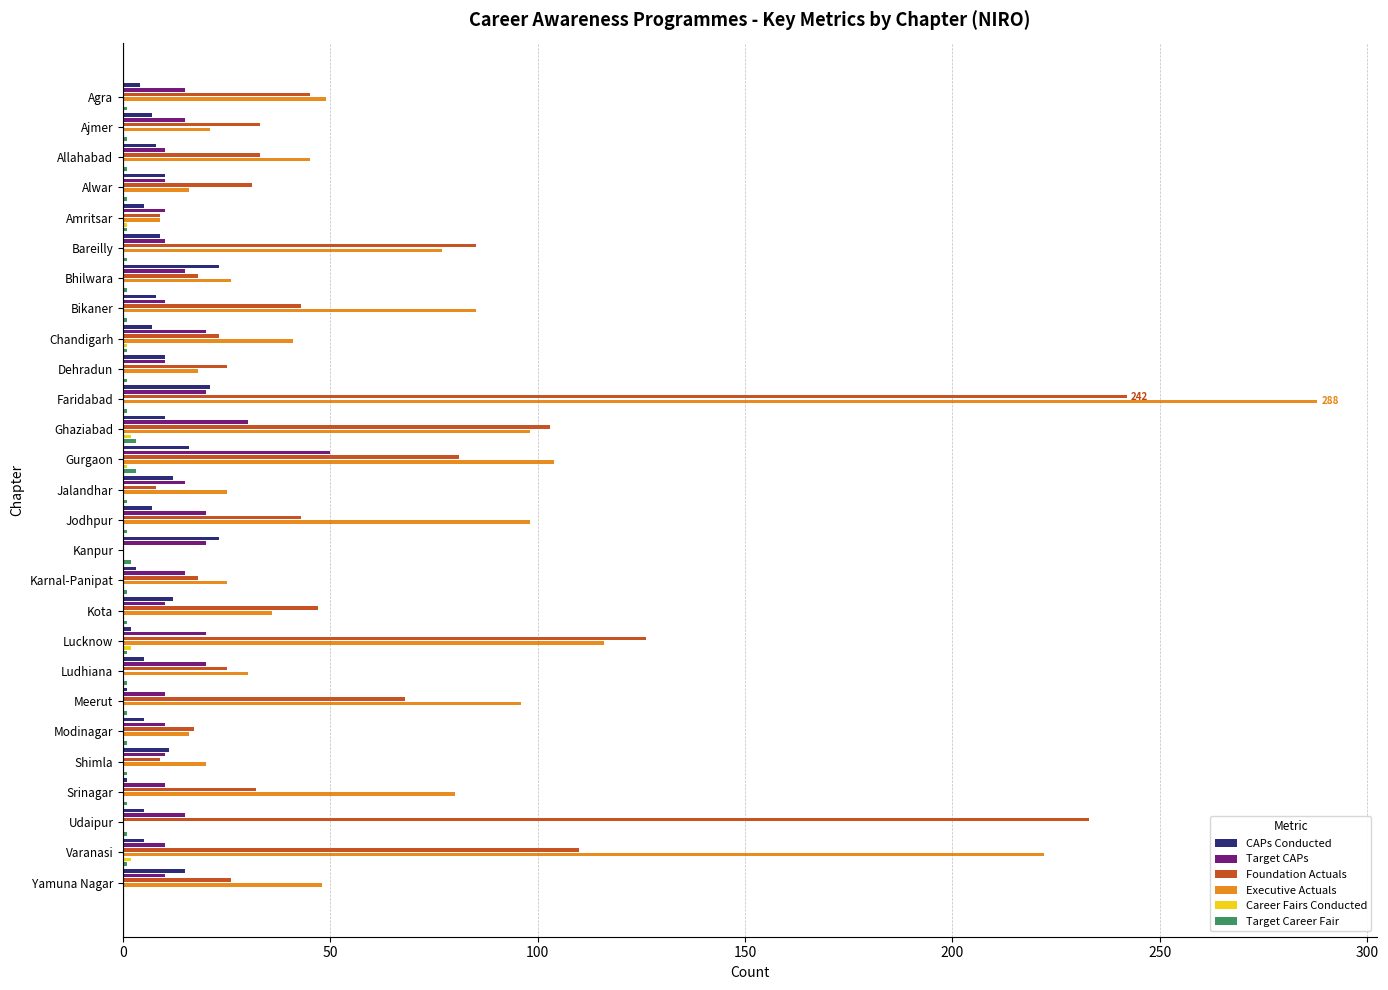

List the series in order of their peak value, lowest first.

Career Fairs Conducted, Target Career Fair, CAPs Conducted, Target CAPs, Foundation Actuals, Executive Actuals